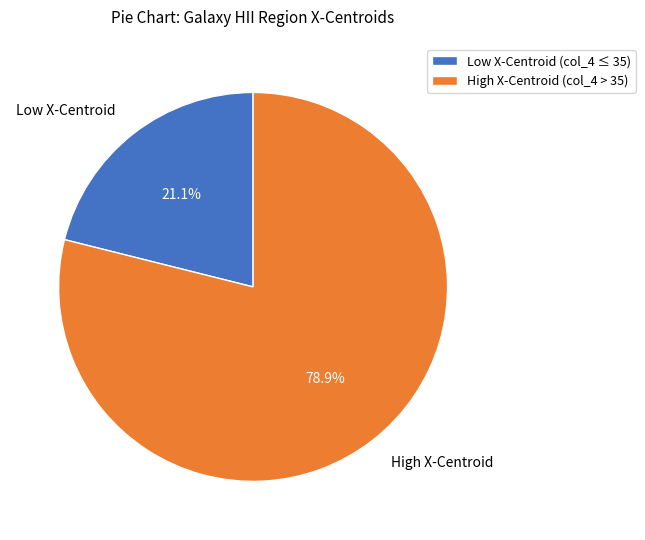

Does High X-Centroid (col_4 > 35) represent more than half of the total?

Yes